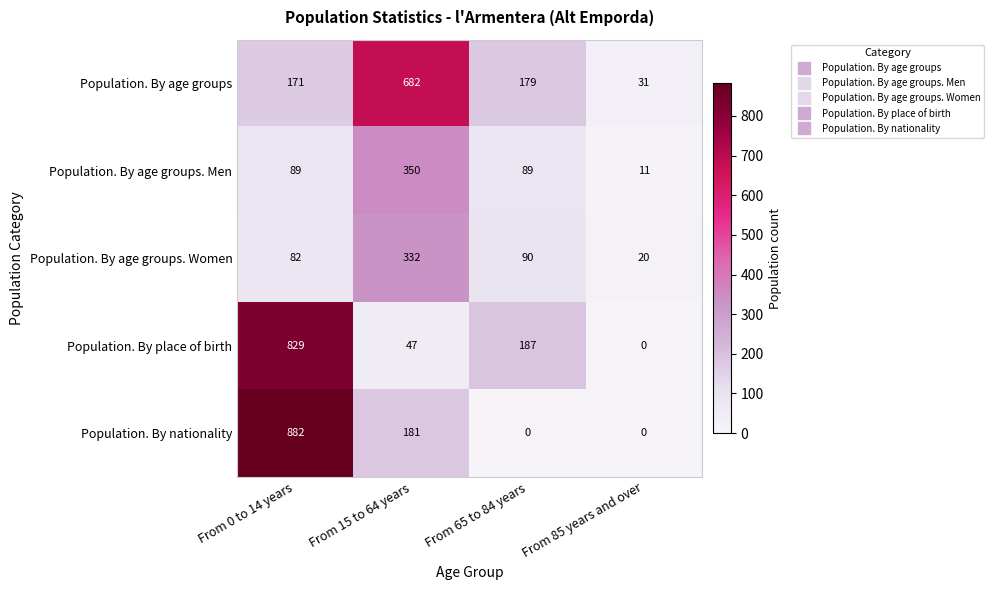

Where does the Population. By nationality series first go above 181?

From 0 to 14 years